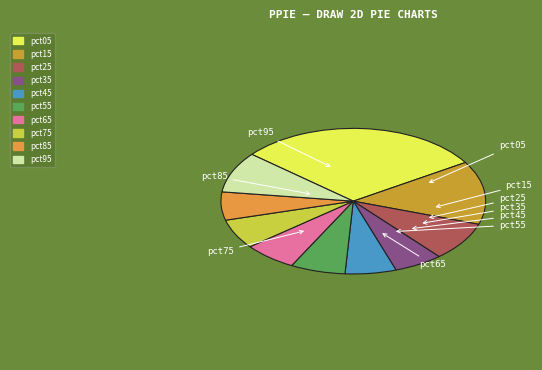

Does pct15 account for over 50% of the chart?

No